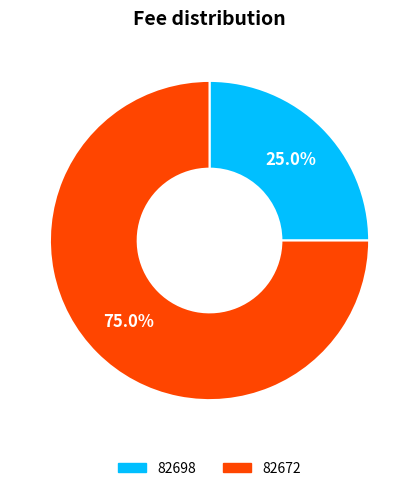

Is it true that 82672 is 83% of the pie?

False